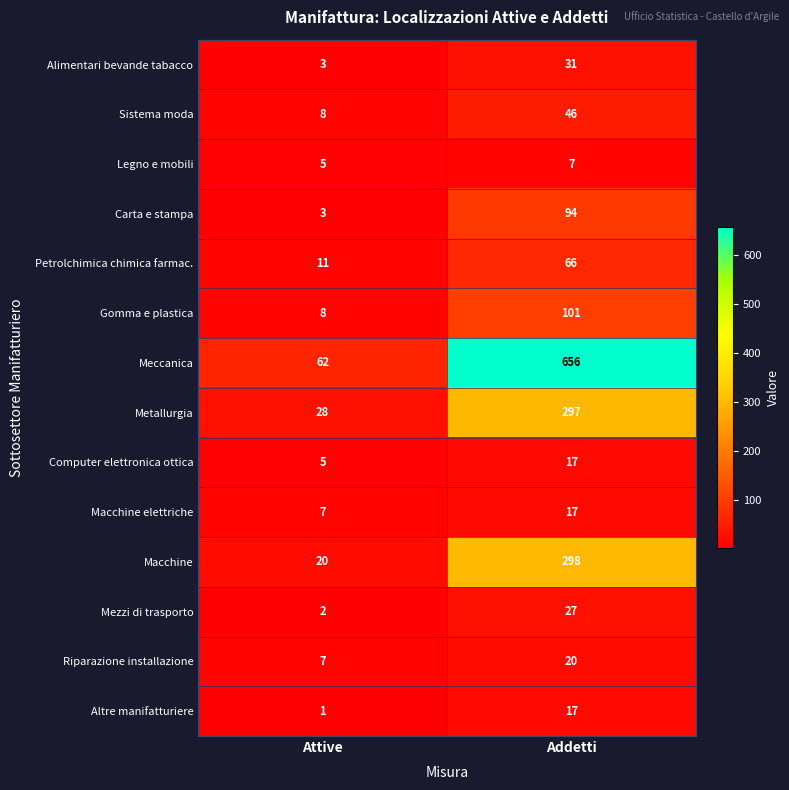

Reading left to right, list all the values displayed in this chart.

Alimentari bevande tabacco: 3	31
Sistema moda: 8	46
Legno e mobili: 5	7
Carta e stampa: 3	94
Petrolchimica chimica farmac.: 11	66
Gomma e plastica: 8	101
Meccanica: 62	656
Metallurgia: 28	297
Computer elettronica ottica: 5	17
Macchine elettriche: 7	17
Macchine: 20	298
Mezzi di trasporto: 2	27
Riparazione installazione: 7	20
Altre manifatturiere: 1	17